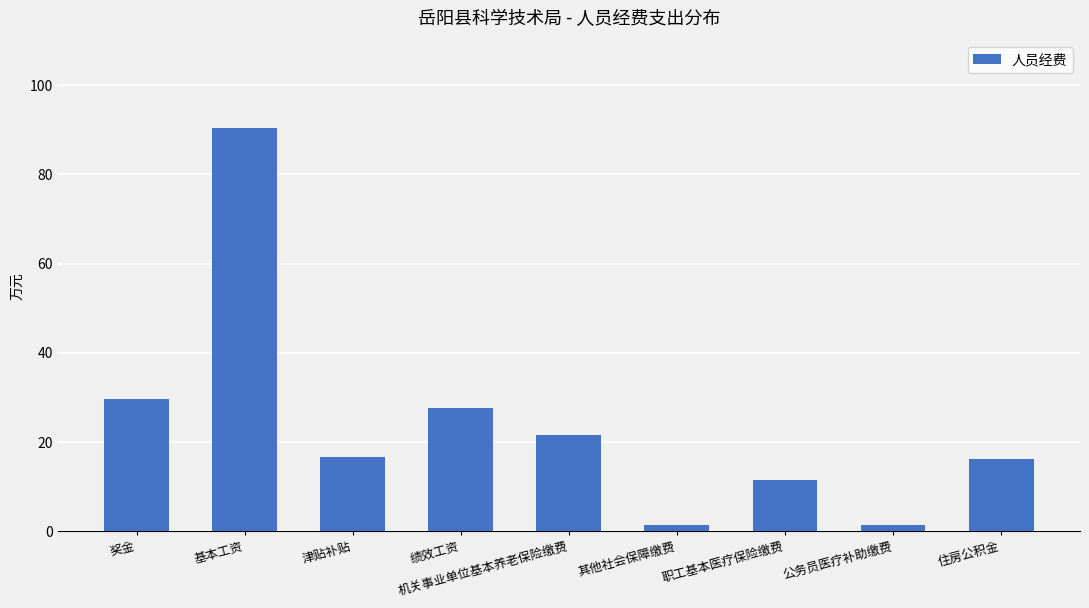

Which has a higher value, 津贴补贴 or 职工基本医疗保险缴费?

津贴补贴